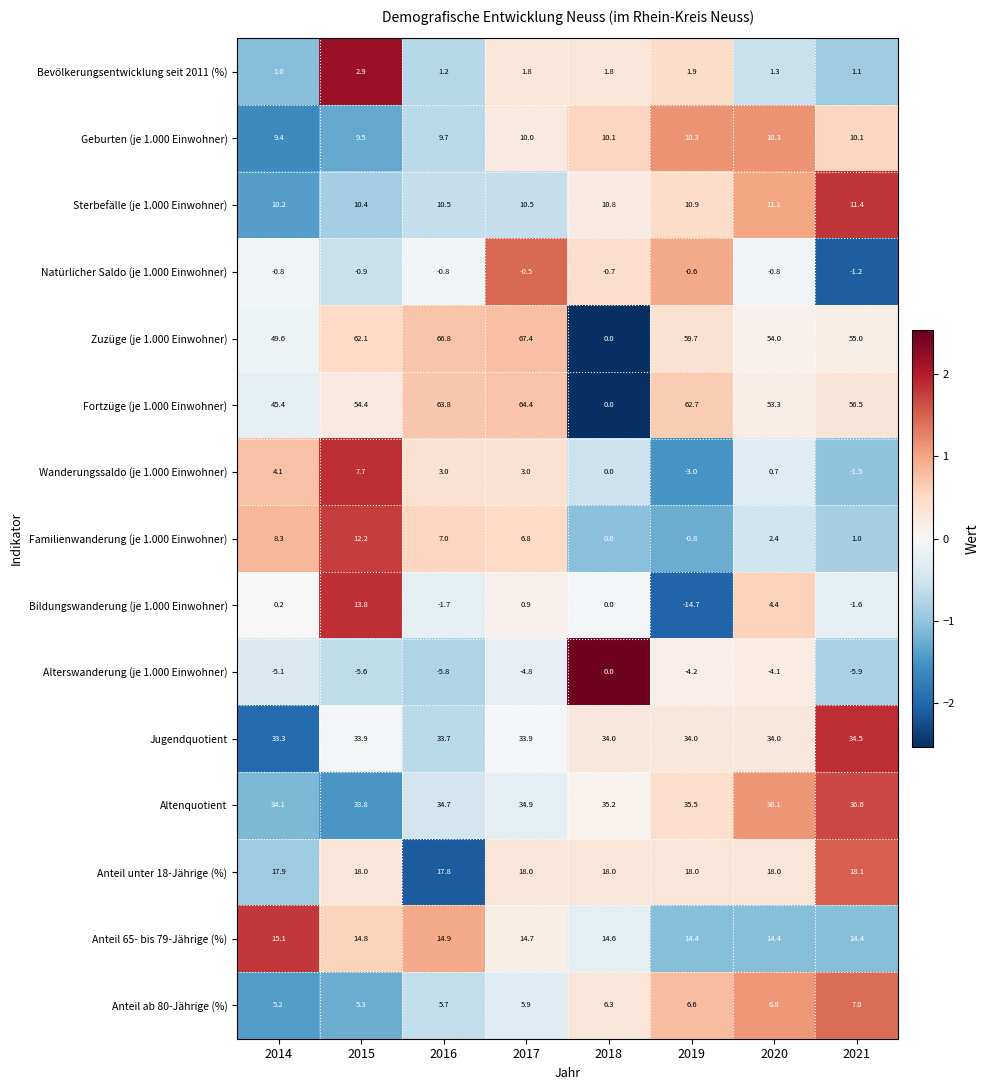

The value of Alterswanderung (je 1.000 Einwohner) at 2015 is -1.4. True or false?

False